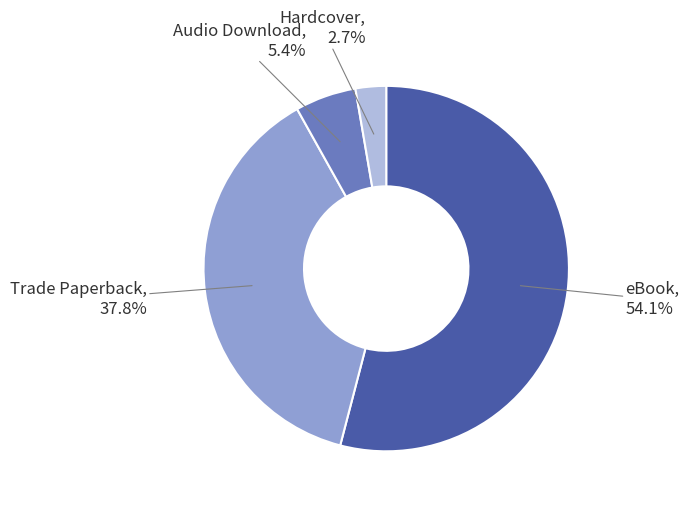

Is there a majority slice in this chart?

Yes